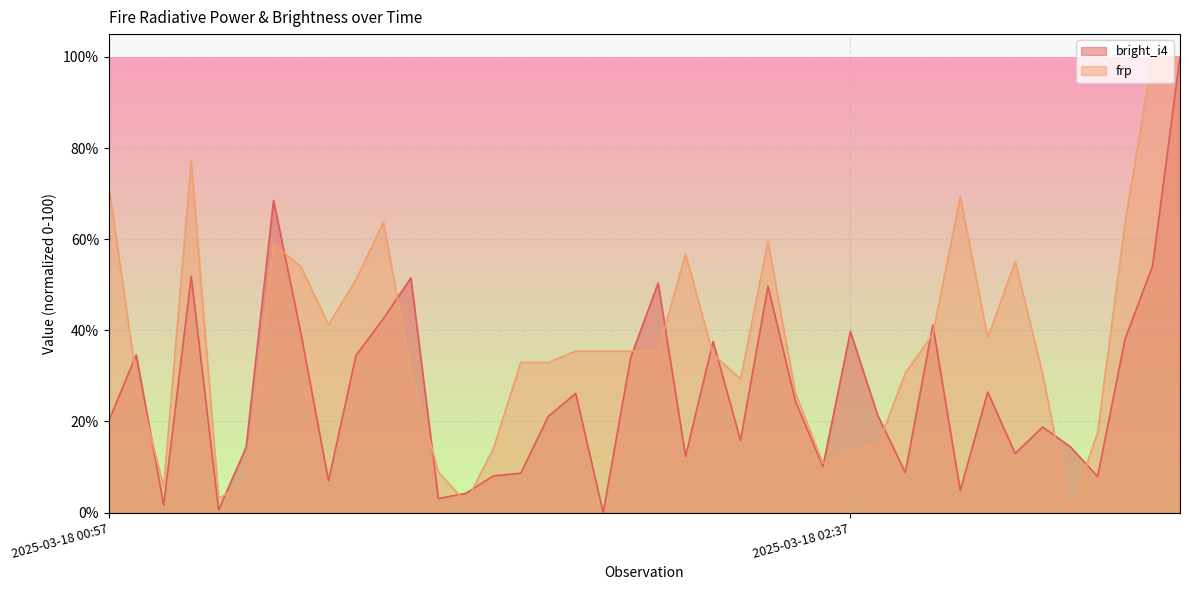

What is the maximum value for frp?

100.0